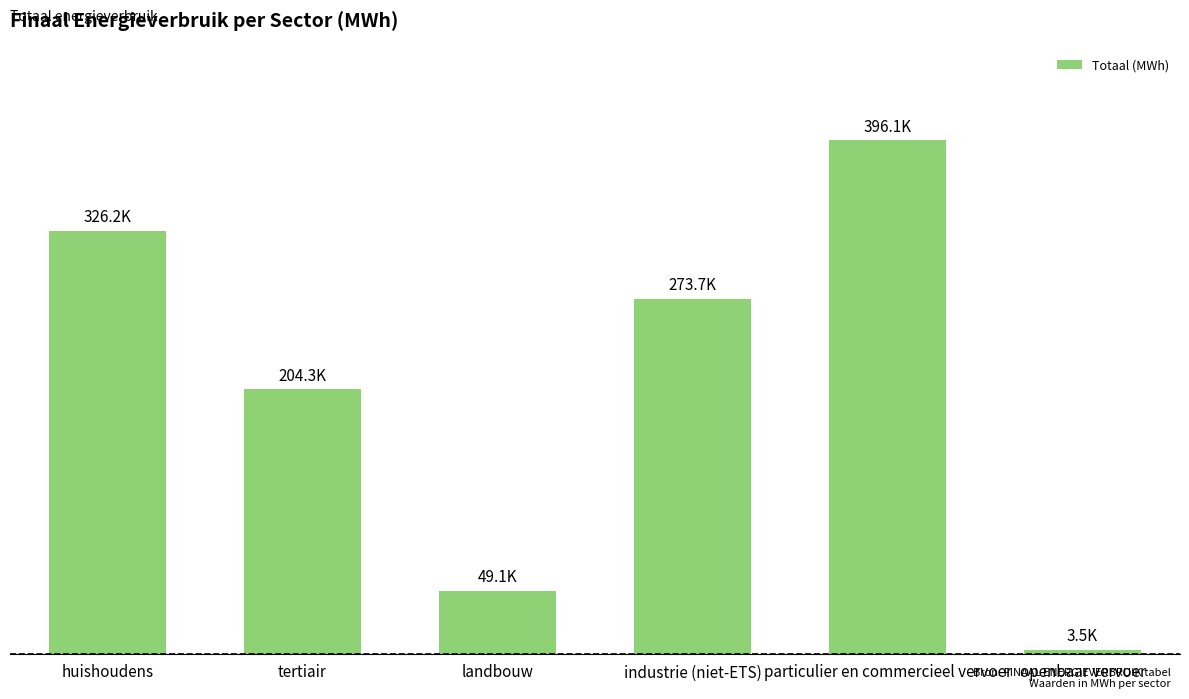

What is the smallest value displayed?

3456.7